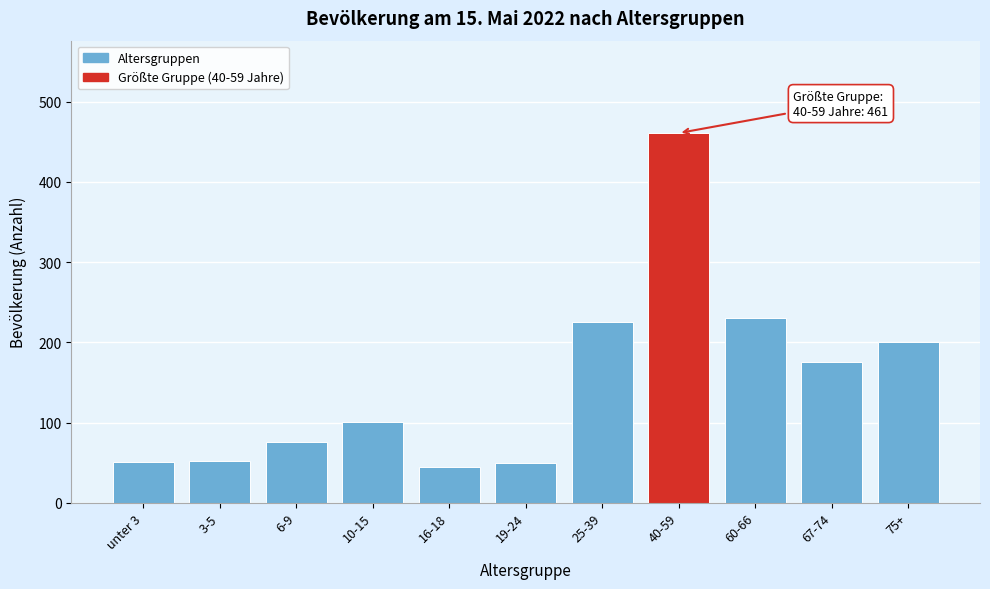

What is the sum of the values at 67-74 and 60-66?

406